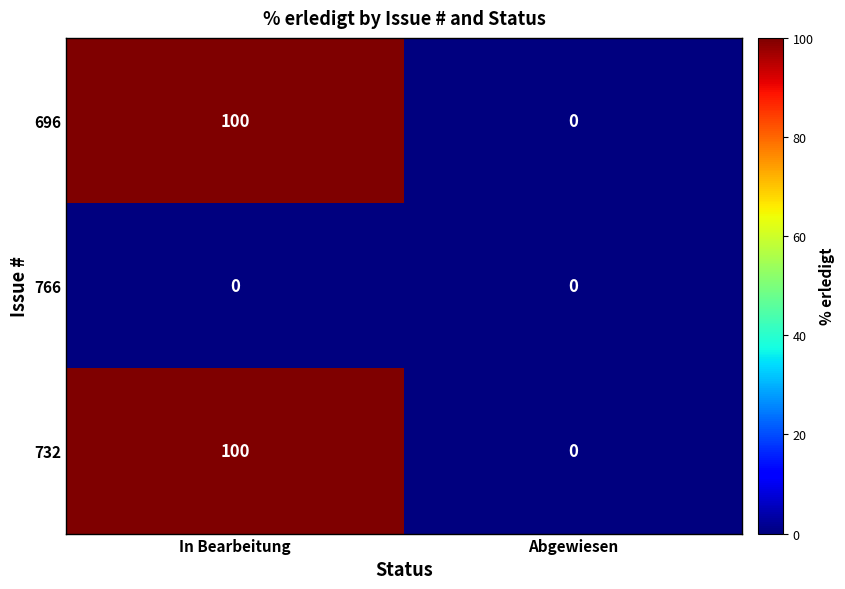

What is the difference between the 732 values at In Bearbeitung and Abgewiesen?

100